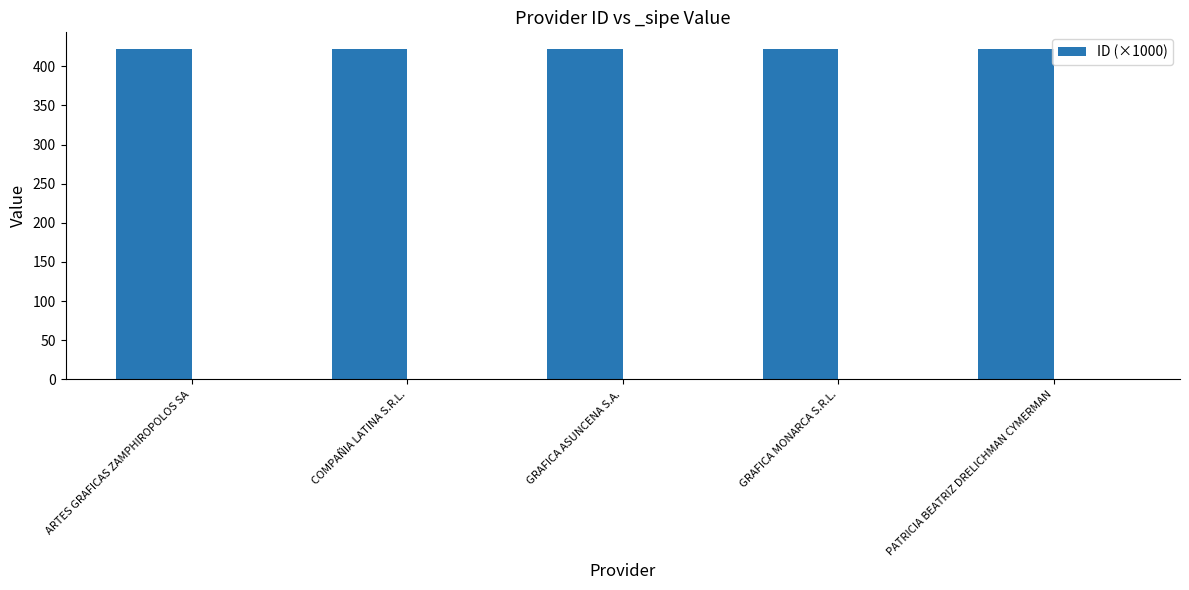

How many values are between 422 and 423?

5